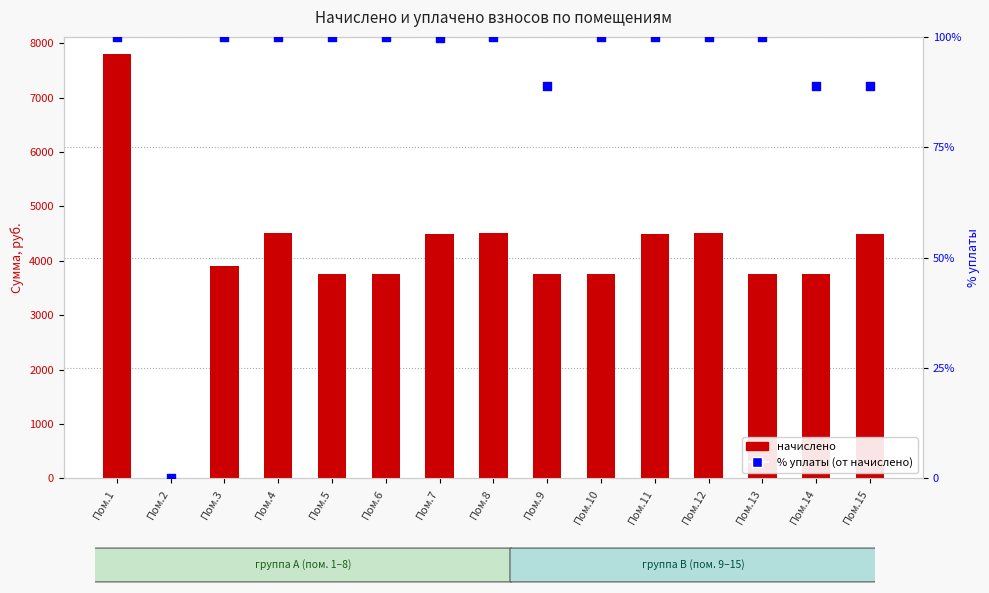

Which series has the largest Y range (max minus min)?

начислено